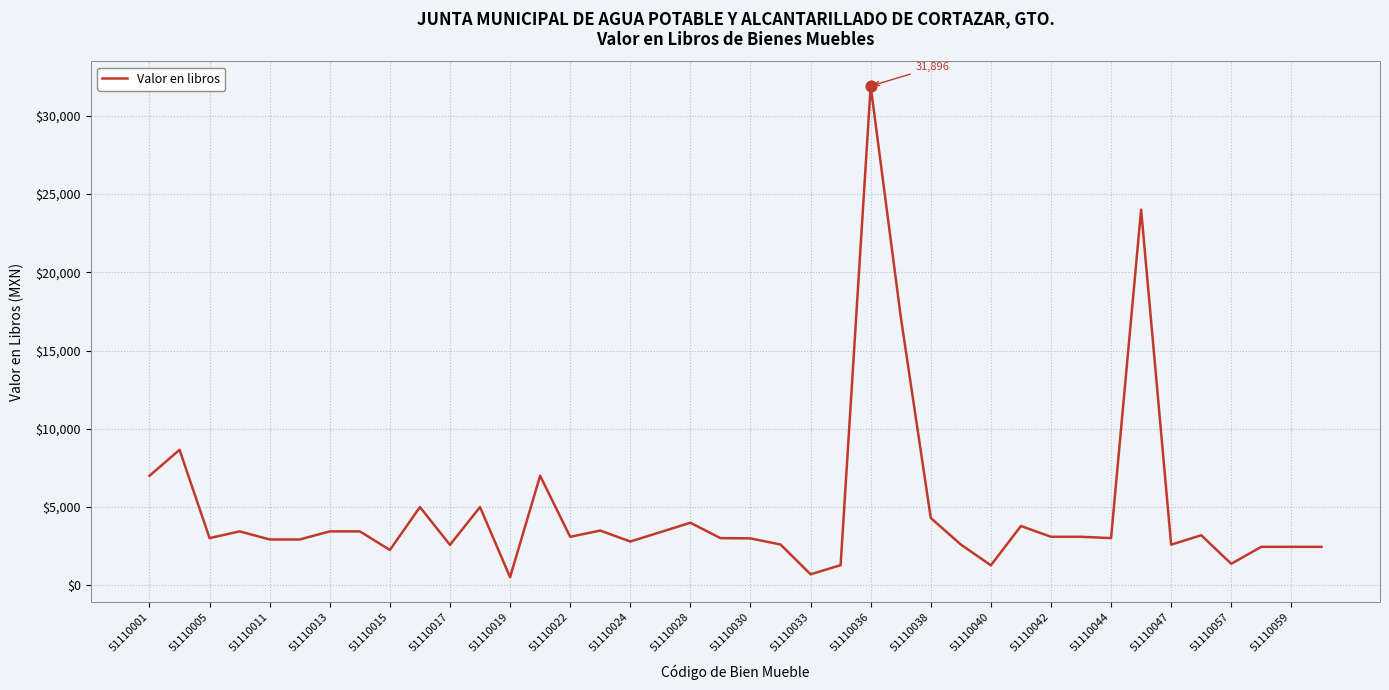

What is the maximum value shown in the chart?

31895.5